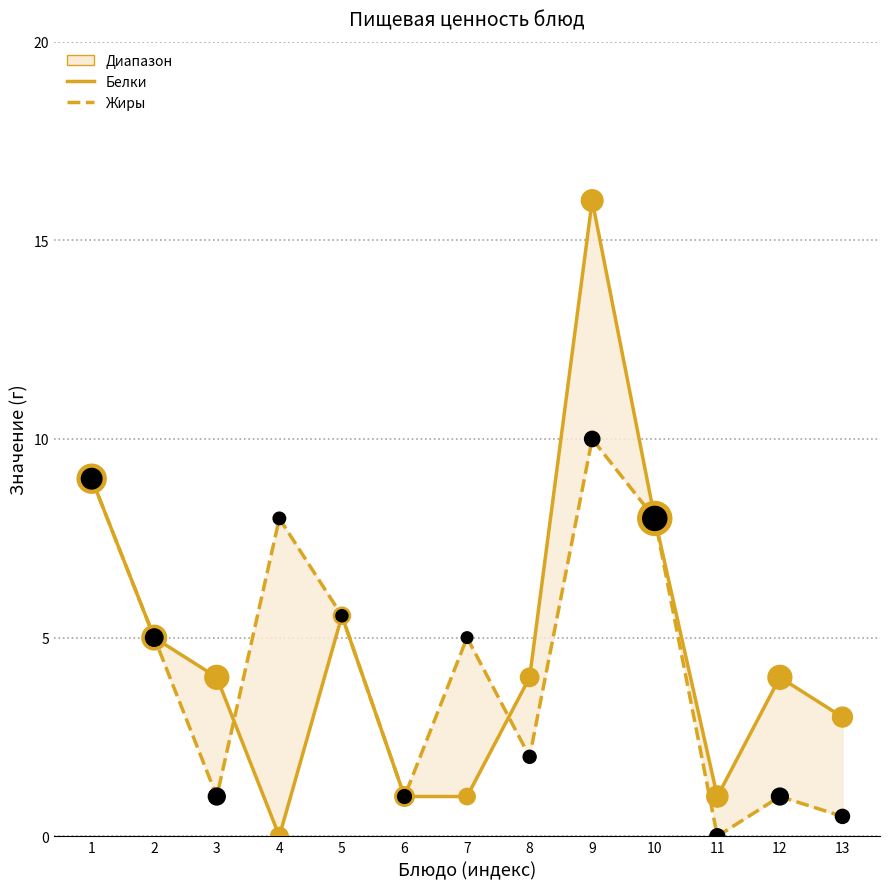

Is the value of Жиры (точки) at 3 greater than the value of Белки (точки) at 8?

No